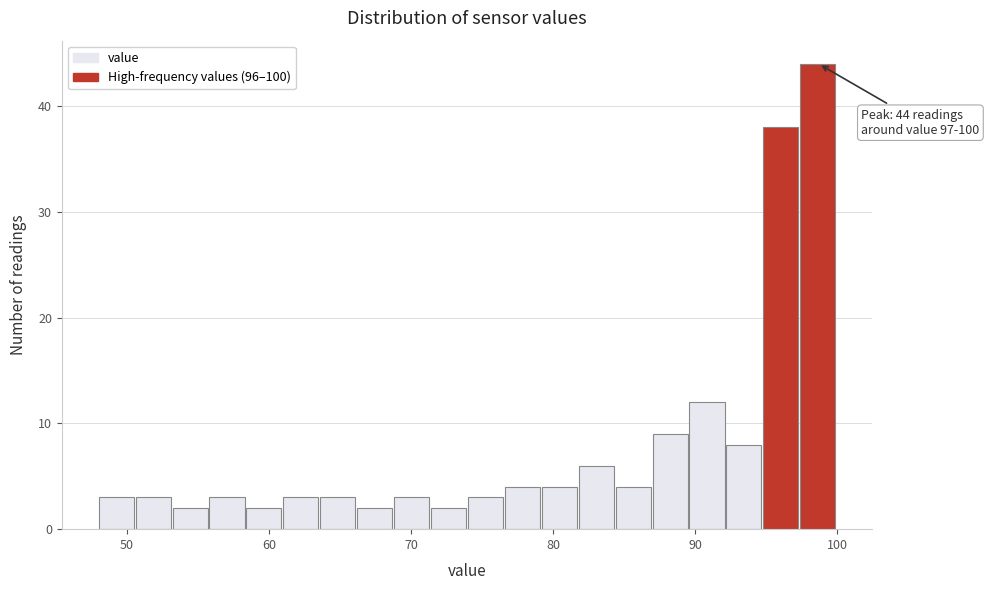

Read against the x-axis, roughly where is the centre of the tallest bar?

99